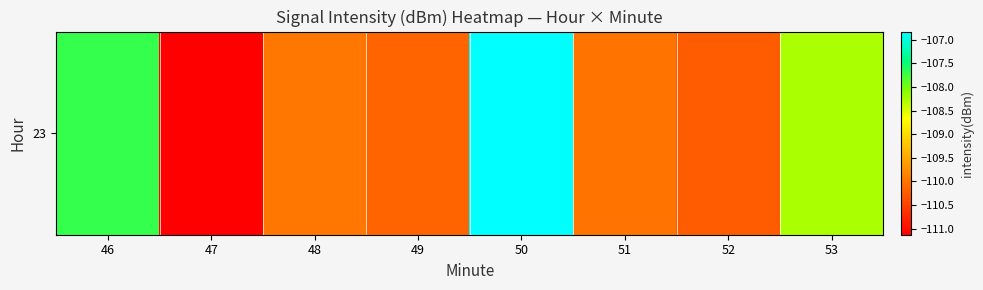

Reading left to right, what are all the values shown in this chart?

-107.7	-111.1	-110.0	-110.2	-106.8	-110.0	-110.2	-108.3